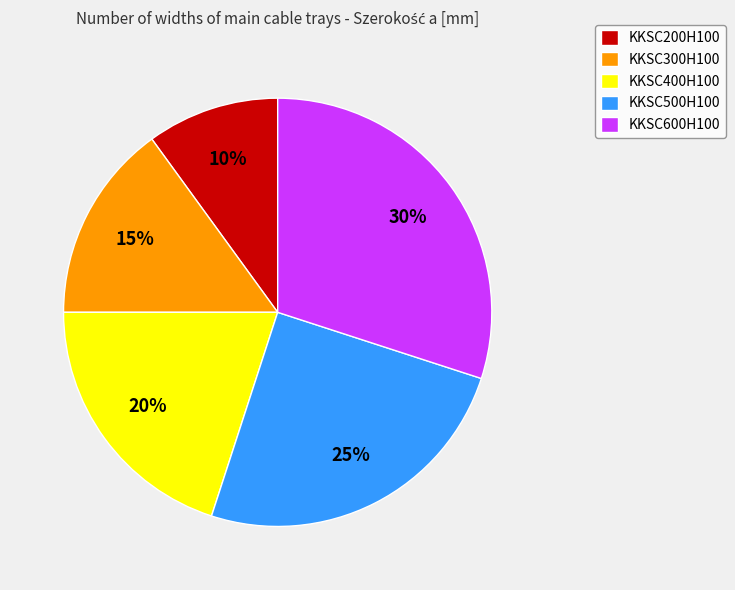

Is the sum of KKSC400H100 and KKSC300H100 greater than half?

No